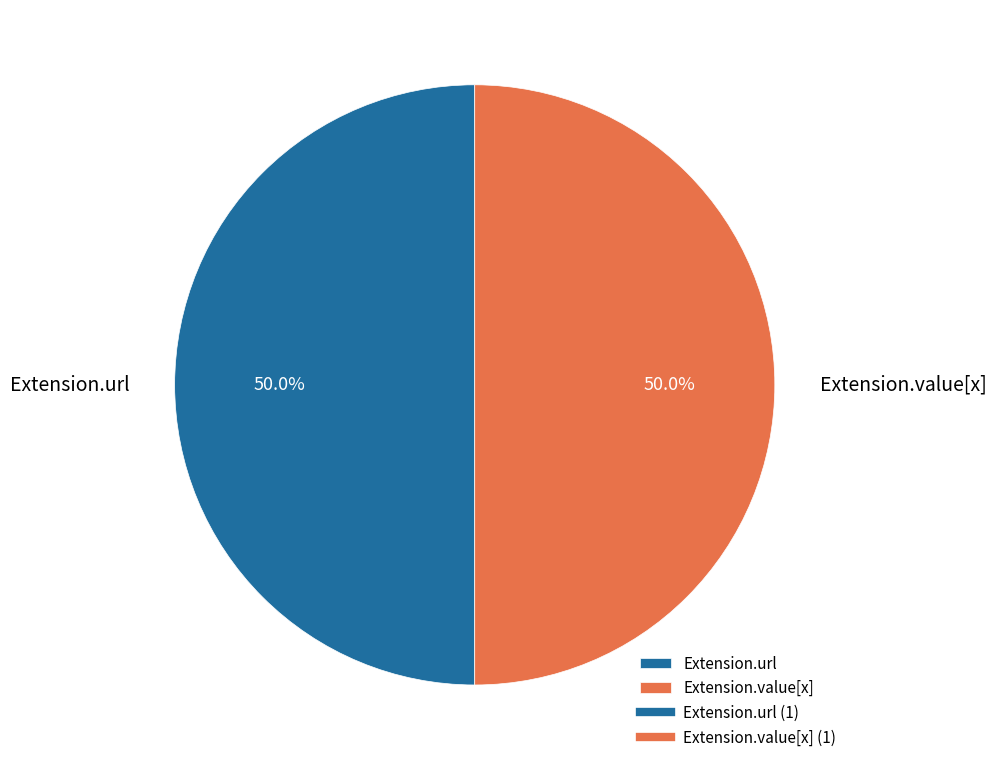

What is the ratio of the value at Extension.url to the value at Extension.value[x]?

1.0